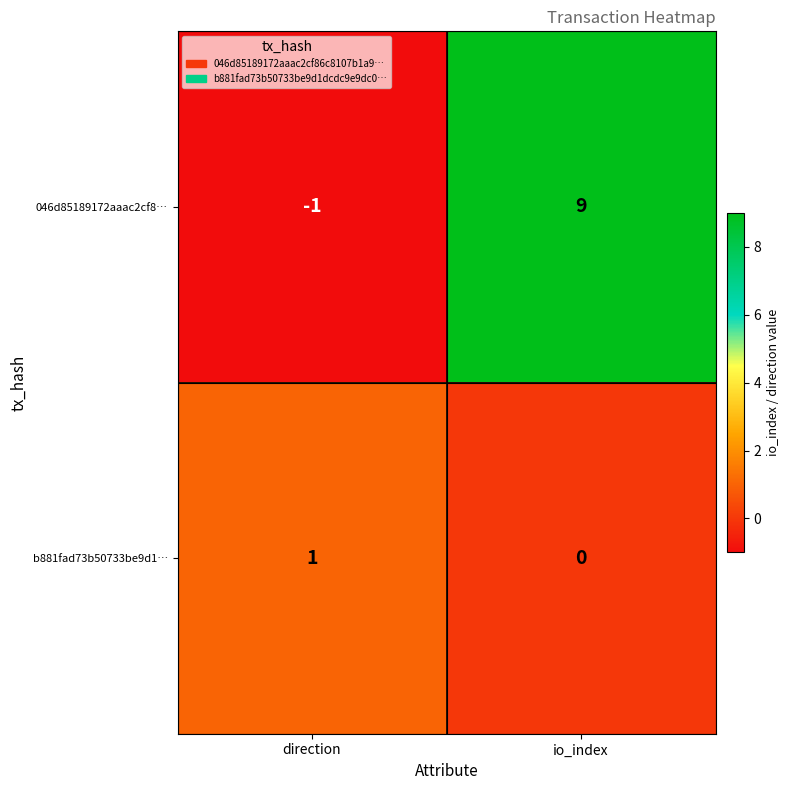

At which category does the chart reach its minimum across all series?

direction